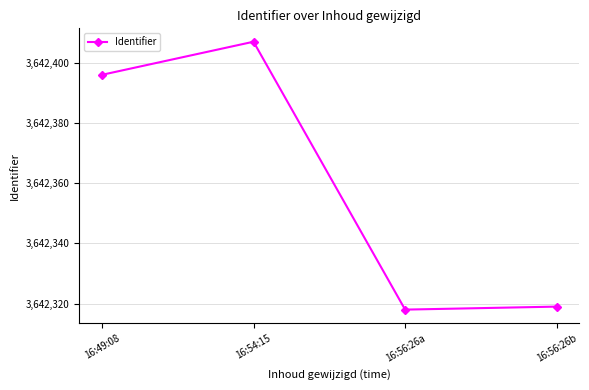

True or false: the data shows 3642407 at 16:54:15.

True